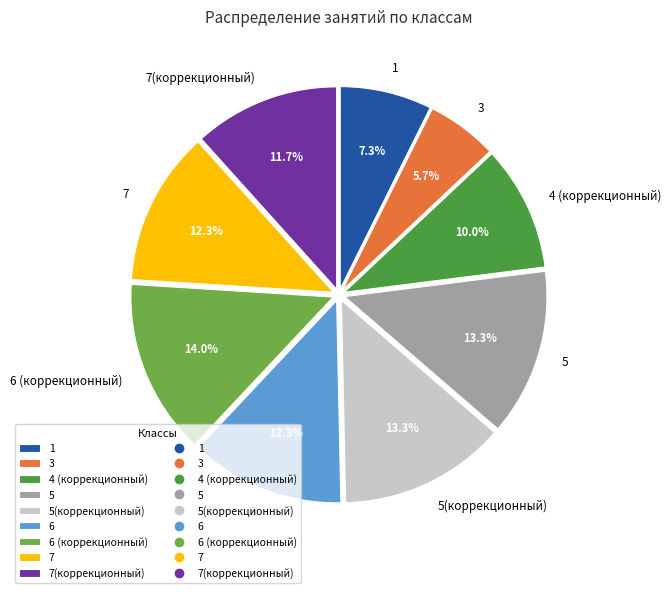

True or false: 3 accounts for 6% of the total.

True